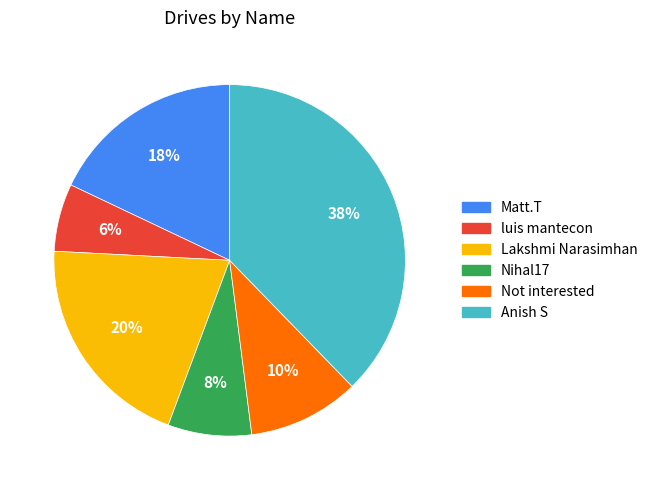

To the nearest percent, what is the difference between the largest and smallest slice percentages?

32%